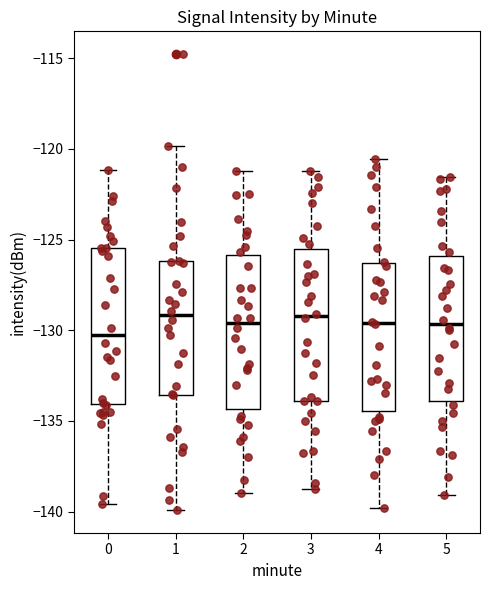

Reading left to right, read every box against the y-axis: the position of its median line, the range the box covers, and the ends of its whiskers. The values are not printed on the chart, so give them approximately, as read against the axis.

0: median -130.5, box -134.0 to -125.5, whiskers -139.5 to -121.0
1: median -129.0, box -133.5 to -126.0, whiskers -140.0 to -120.0
2: median -129.5, box -134.5 to -126.0, whiskers -139.0 to -121.0
3: median -129.0, box -134.0 to -125.5, whiskers -139.0 to -121.0
4: median -129.5, box -134.5 to -126.5, whiskers -140.0 to -120.5
5: median -129.5, box -134.0 to -126.0, whiskers -139.0 to -121.5